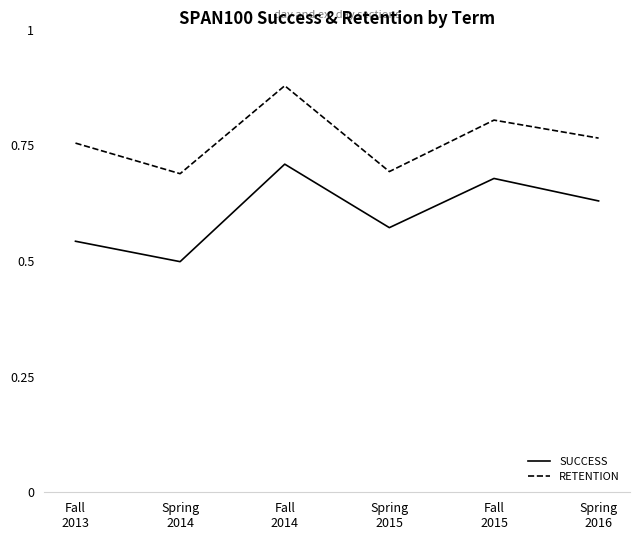

What is the spread (max minus min) of values at Fall
2013?

0.2